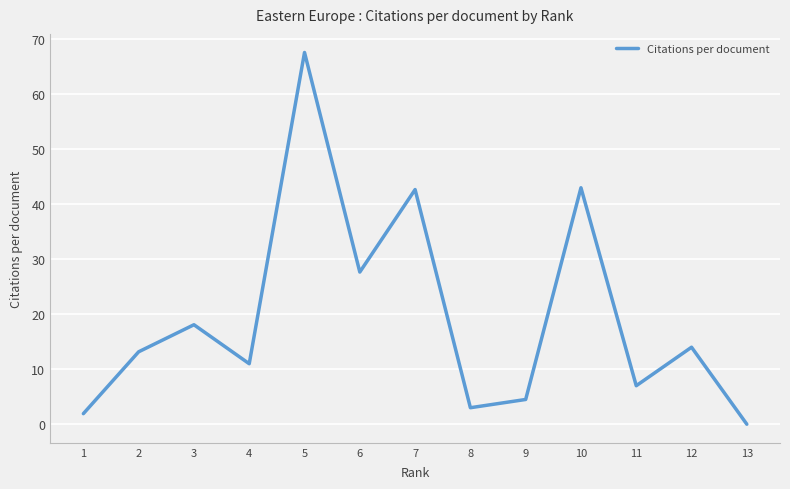

Is it true that the value at 7 is 42.7?

True